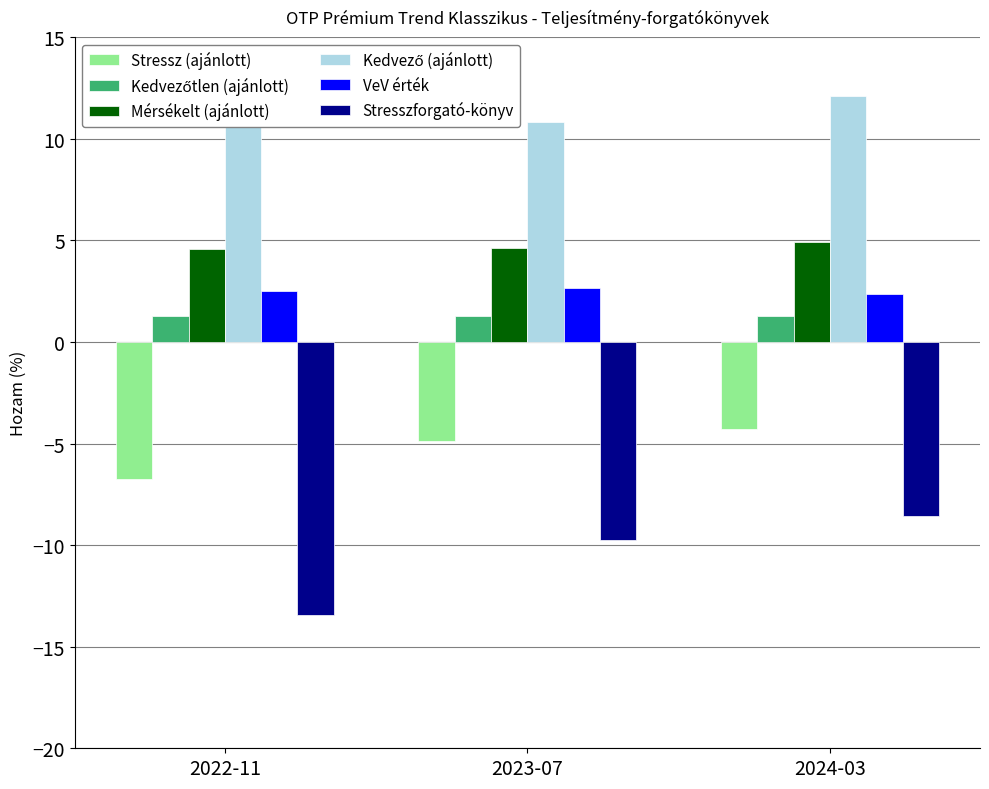

What is the difference between the Stressz (ajánlott) values at 2024-03 and 2023-07?

0.6